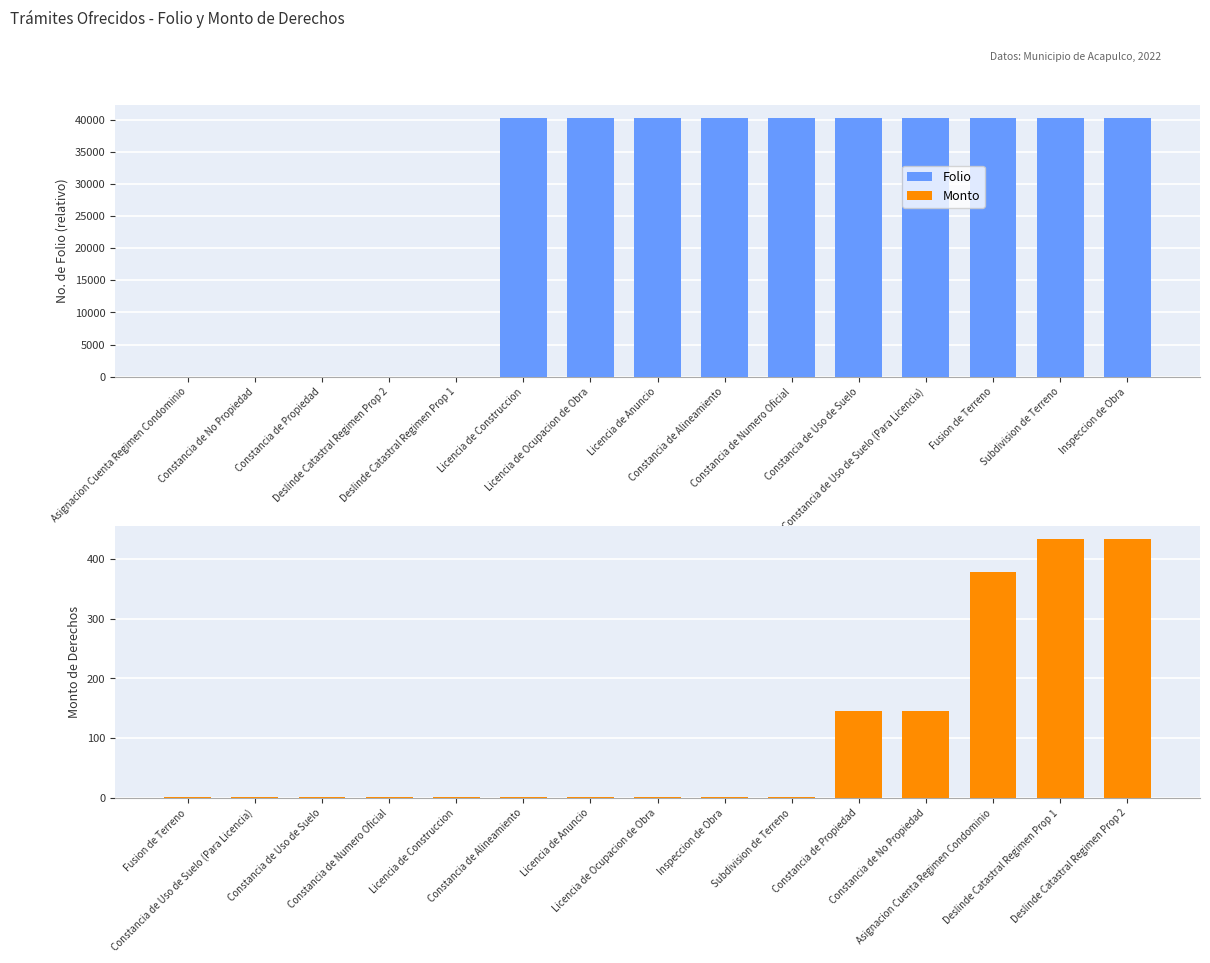

Which series has the largest total across all categories?

Folio